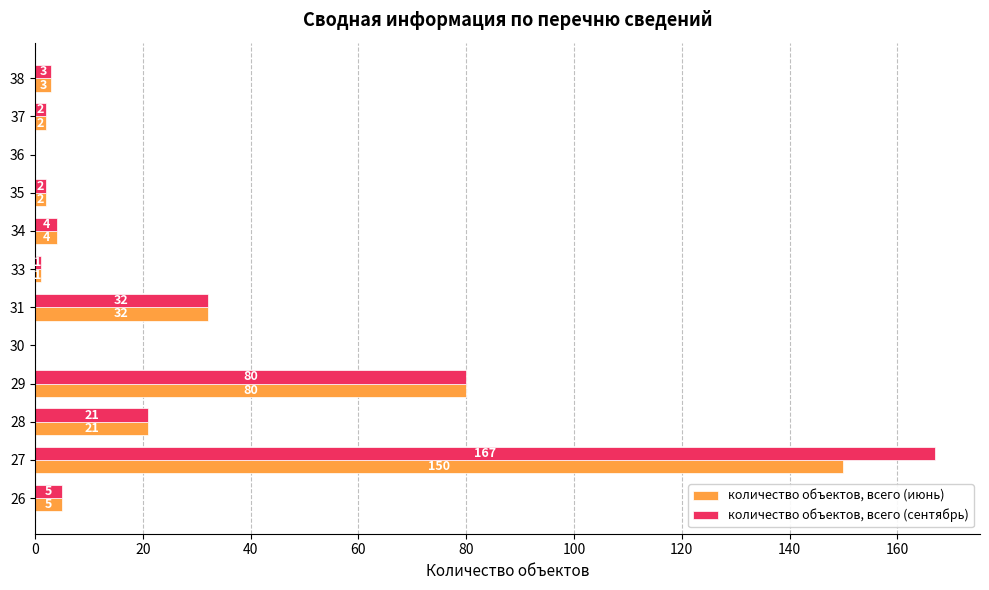

What is the average value of the количество объектов, всего (июнь) series?

25